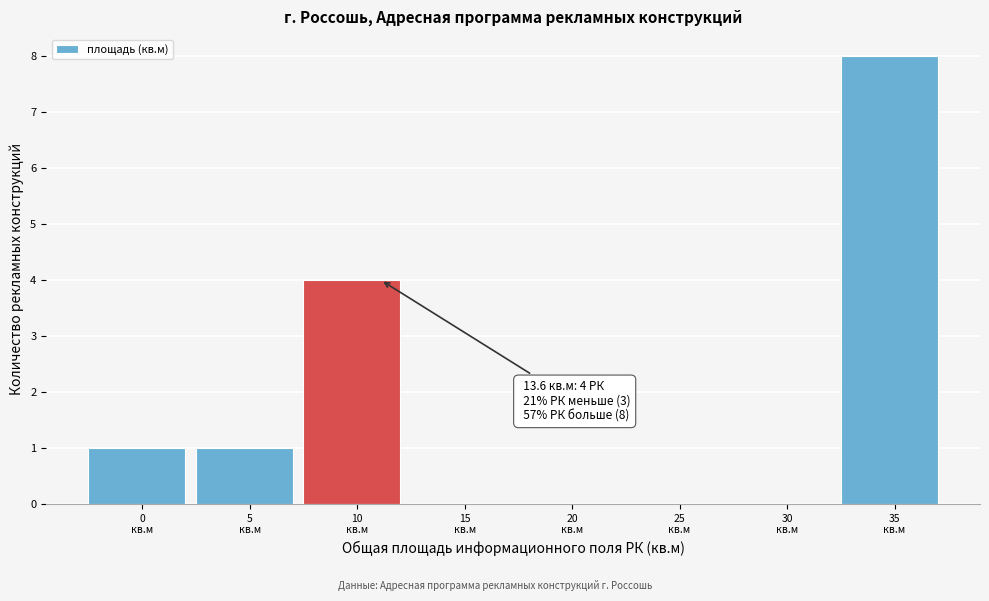

What is the sum of all values?

14